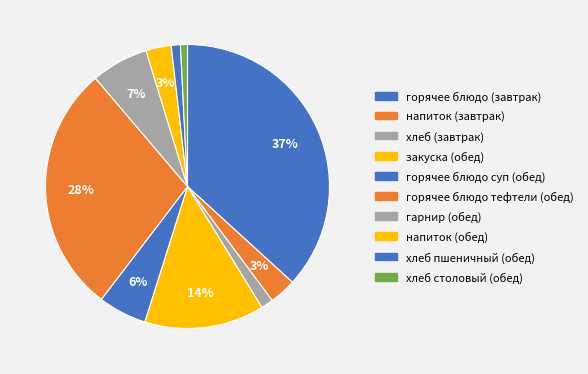

Is there a majority slice in this chart?

No